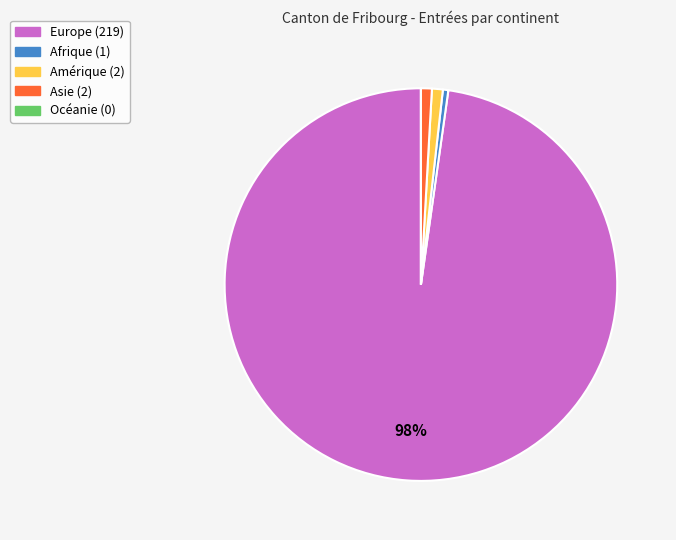

Is it true that Afrique is 0% of the pie?

True